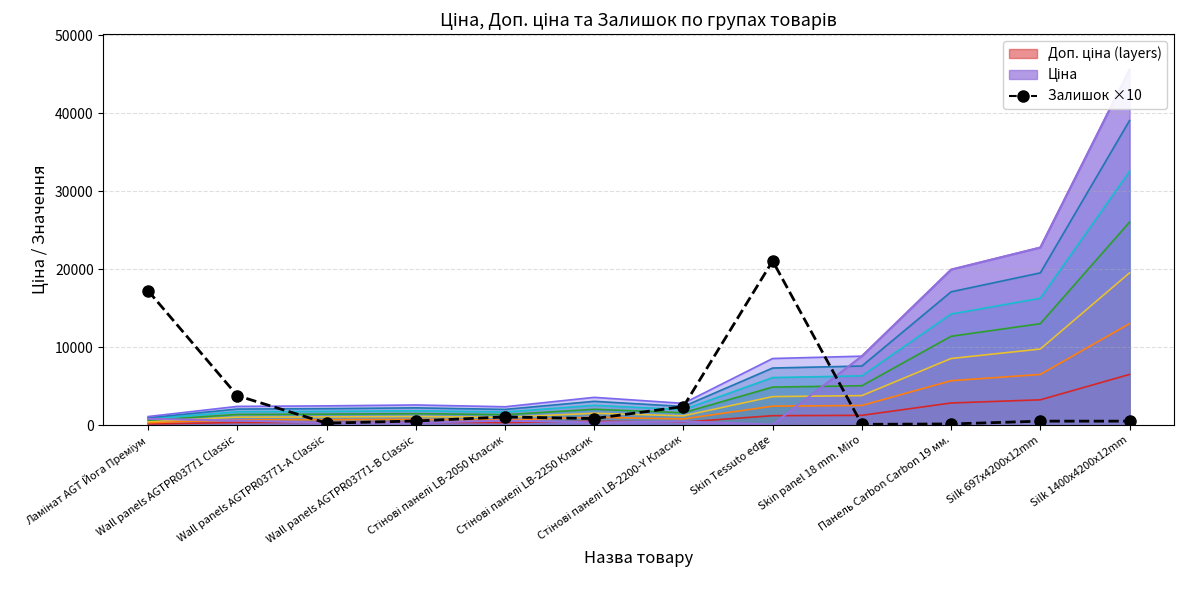

Reading left to right, transcribe all the data shown in this chart.

17250	3790	260	540	1060	850	2390	21070	110	160	520	520